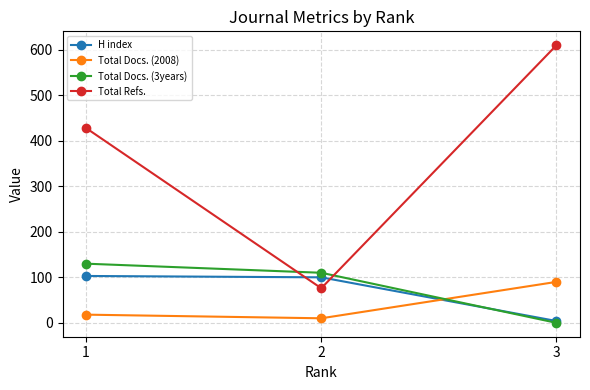

Between 2 and 3, which series saw the biggest shift?

Total Refs.